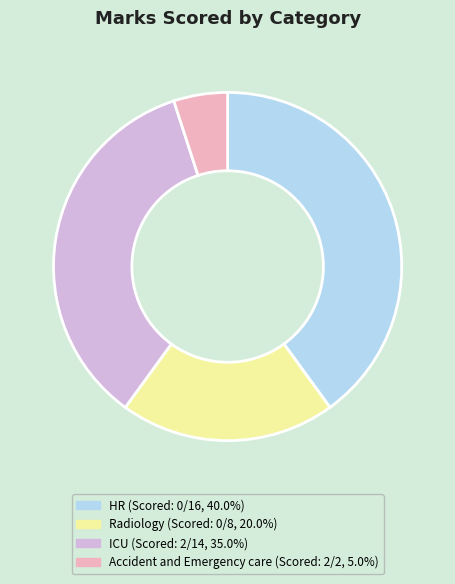

What is the largest slice in the pie chart?

HR